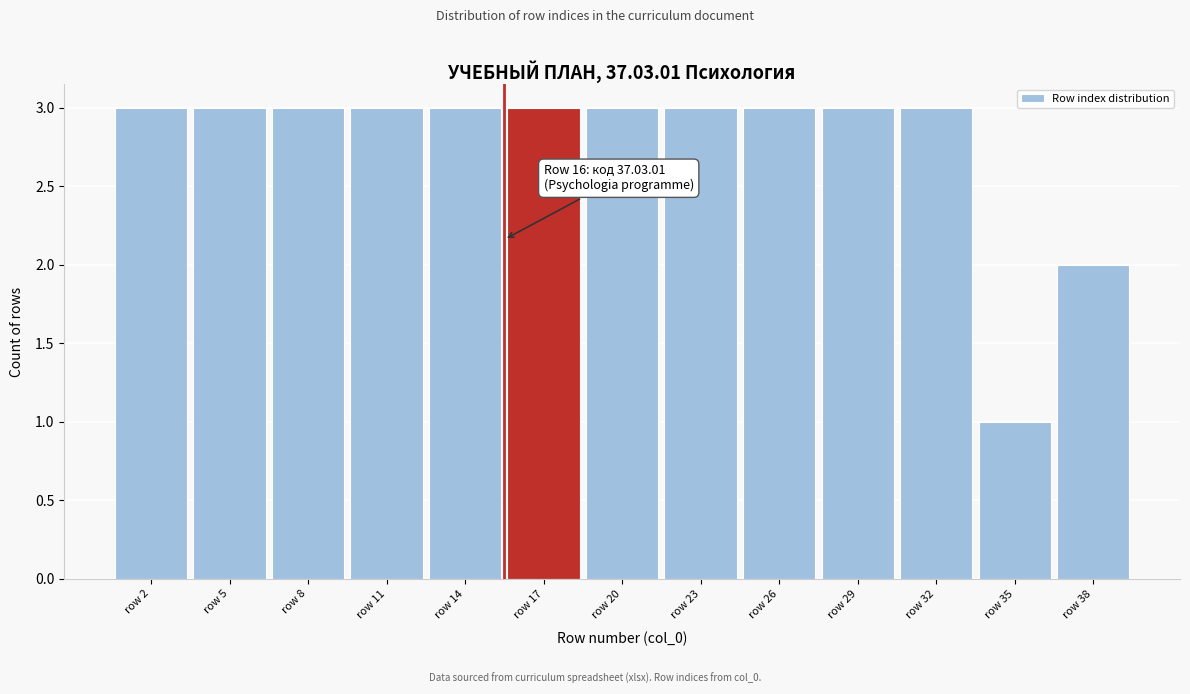

Reading right to left, extract all data points from this chart.

row 38=2	row 35=1	row 32=3	row 29=3	row 26=3	row 23=3	row 20=3	row 17=3	row 14=3	row 11=3	row 8=3	row 5=3	row 2=3